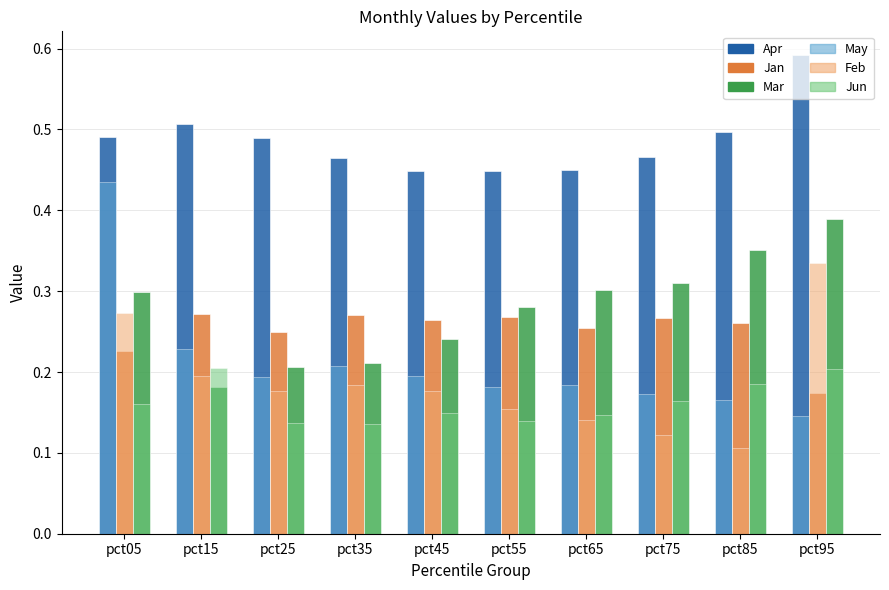

What are all the series names shown in the legend?

Apr, Jan, Mar, May, Feb, Jun